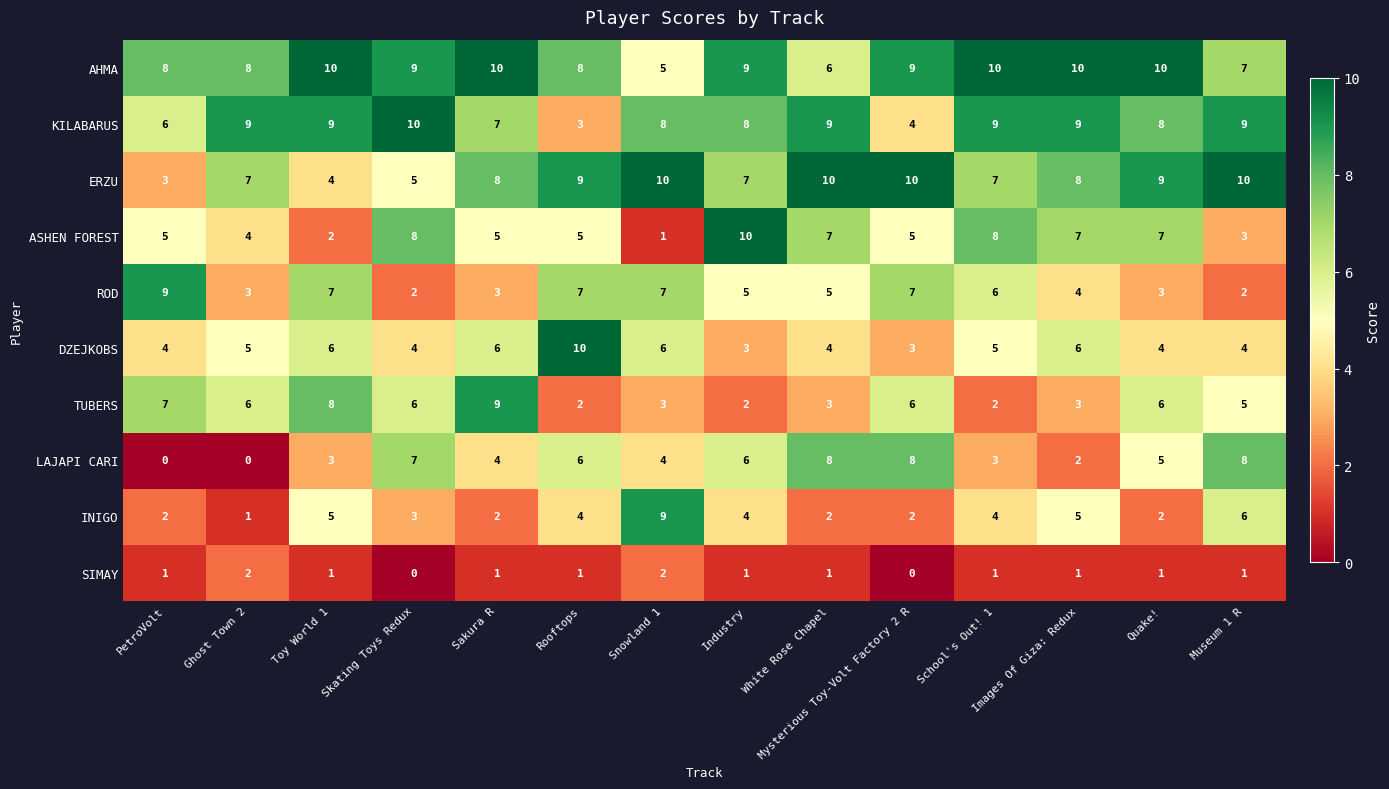

What is the difference between the maximum and minimum values in the ROD series?

7